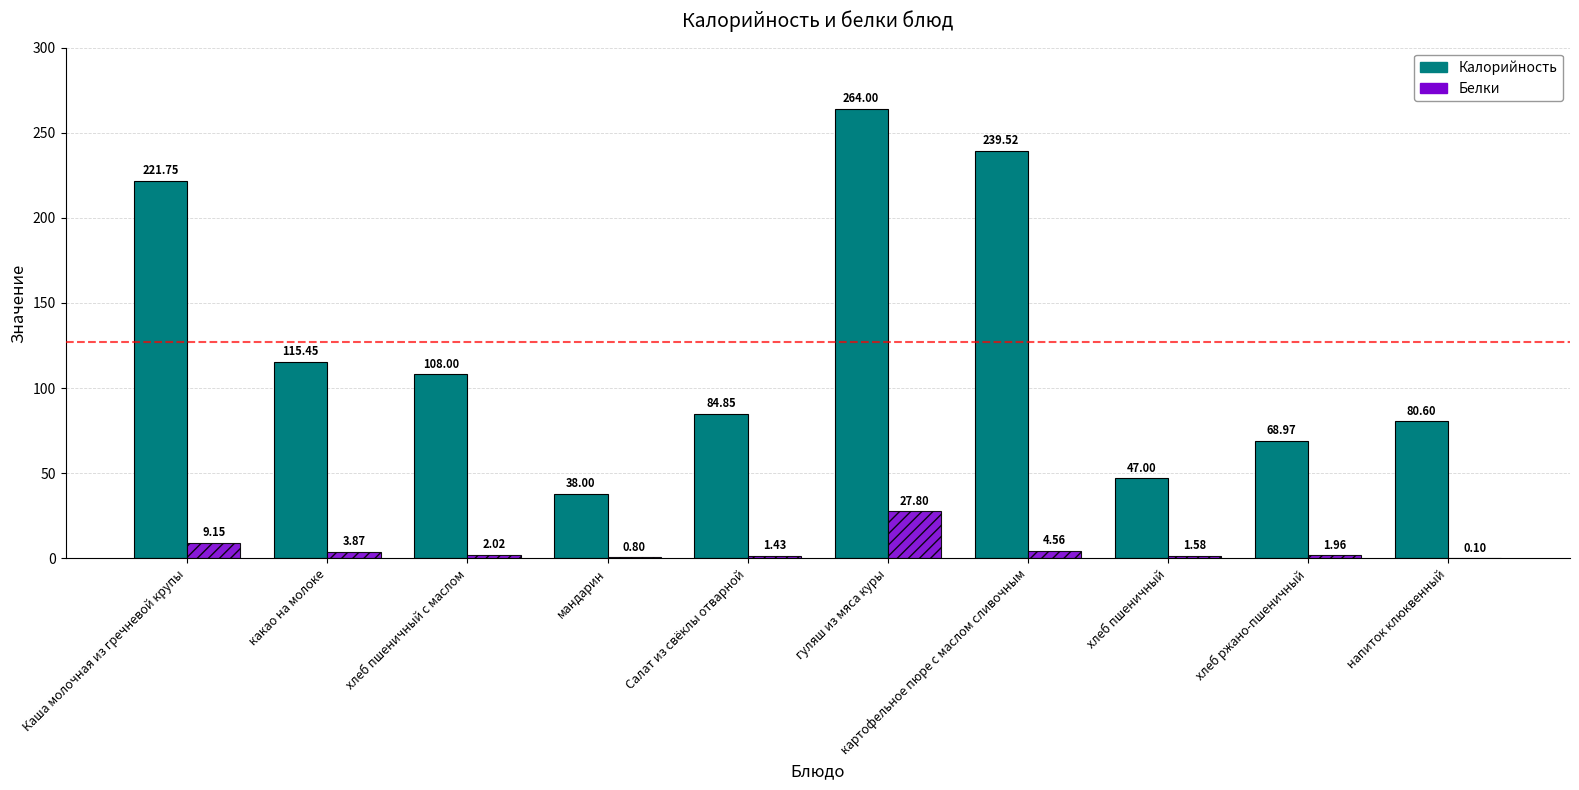

Where does the Белки series first go above 2?

Каша молочная из гречневой крупы